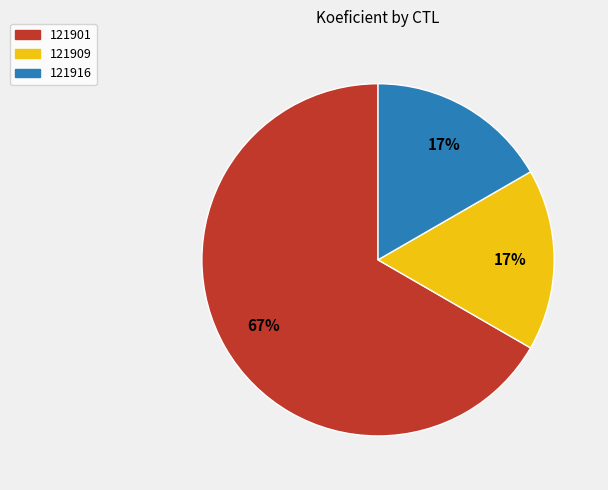

To the nearest percent, what is the difference between the largest and smallest slice percentages?

50%